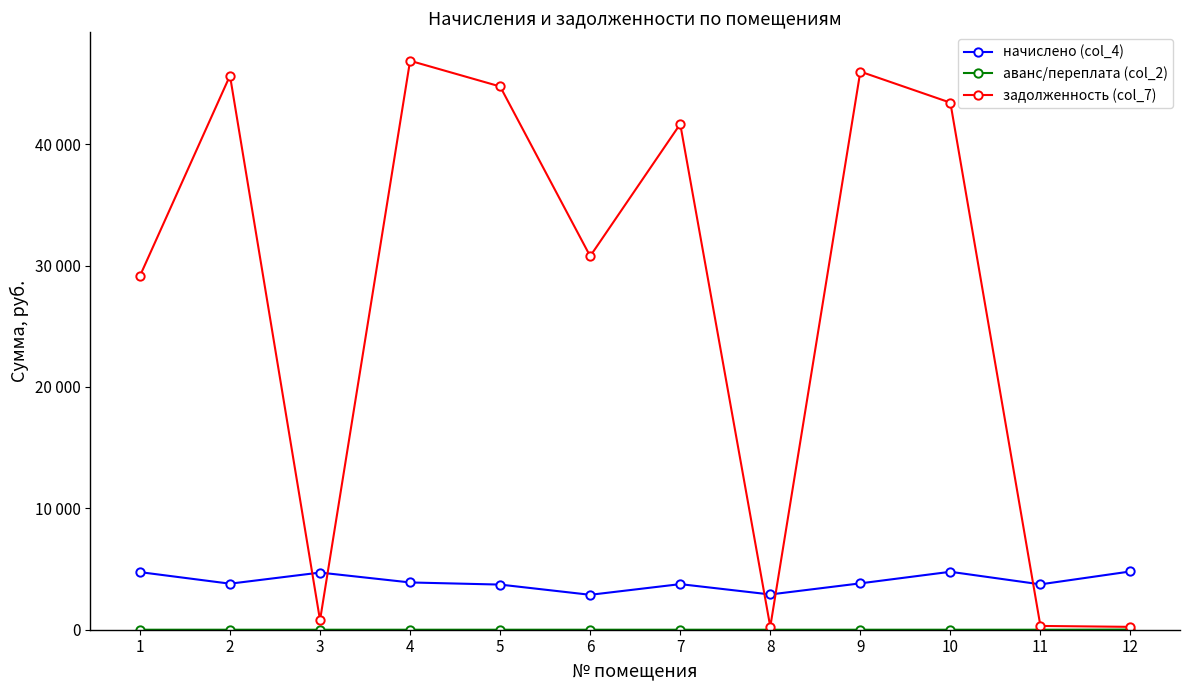

The задолженность (col_7) series shows 78613.3 at 5. True or false?

False